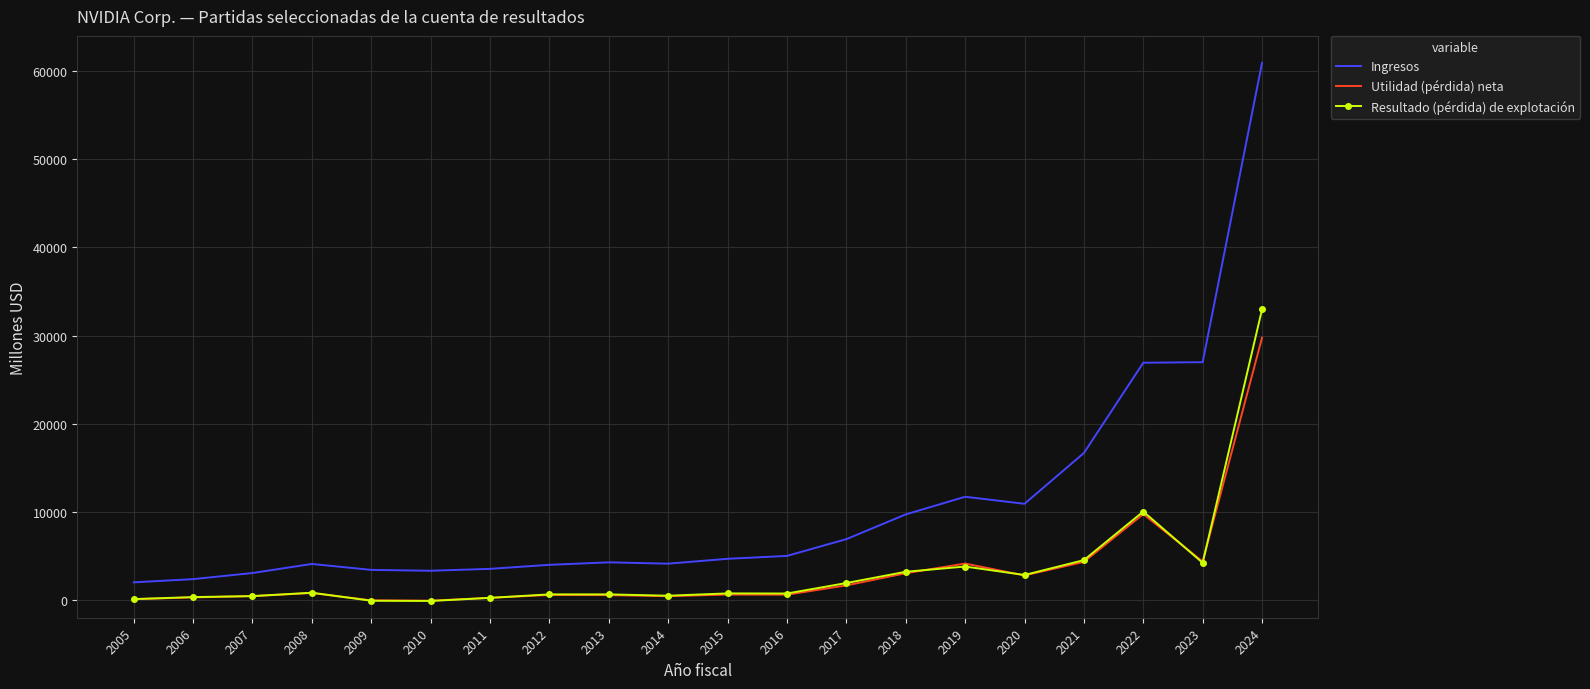

True or false: Resultado (pérdida) de explotación has a value of -71 at 2009.

True